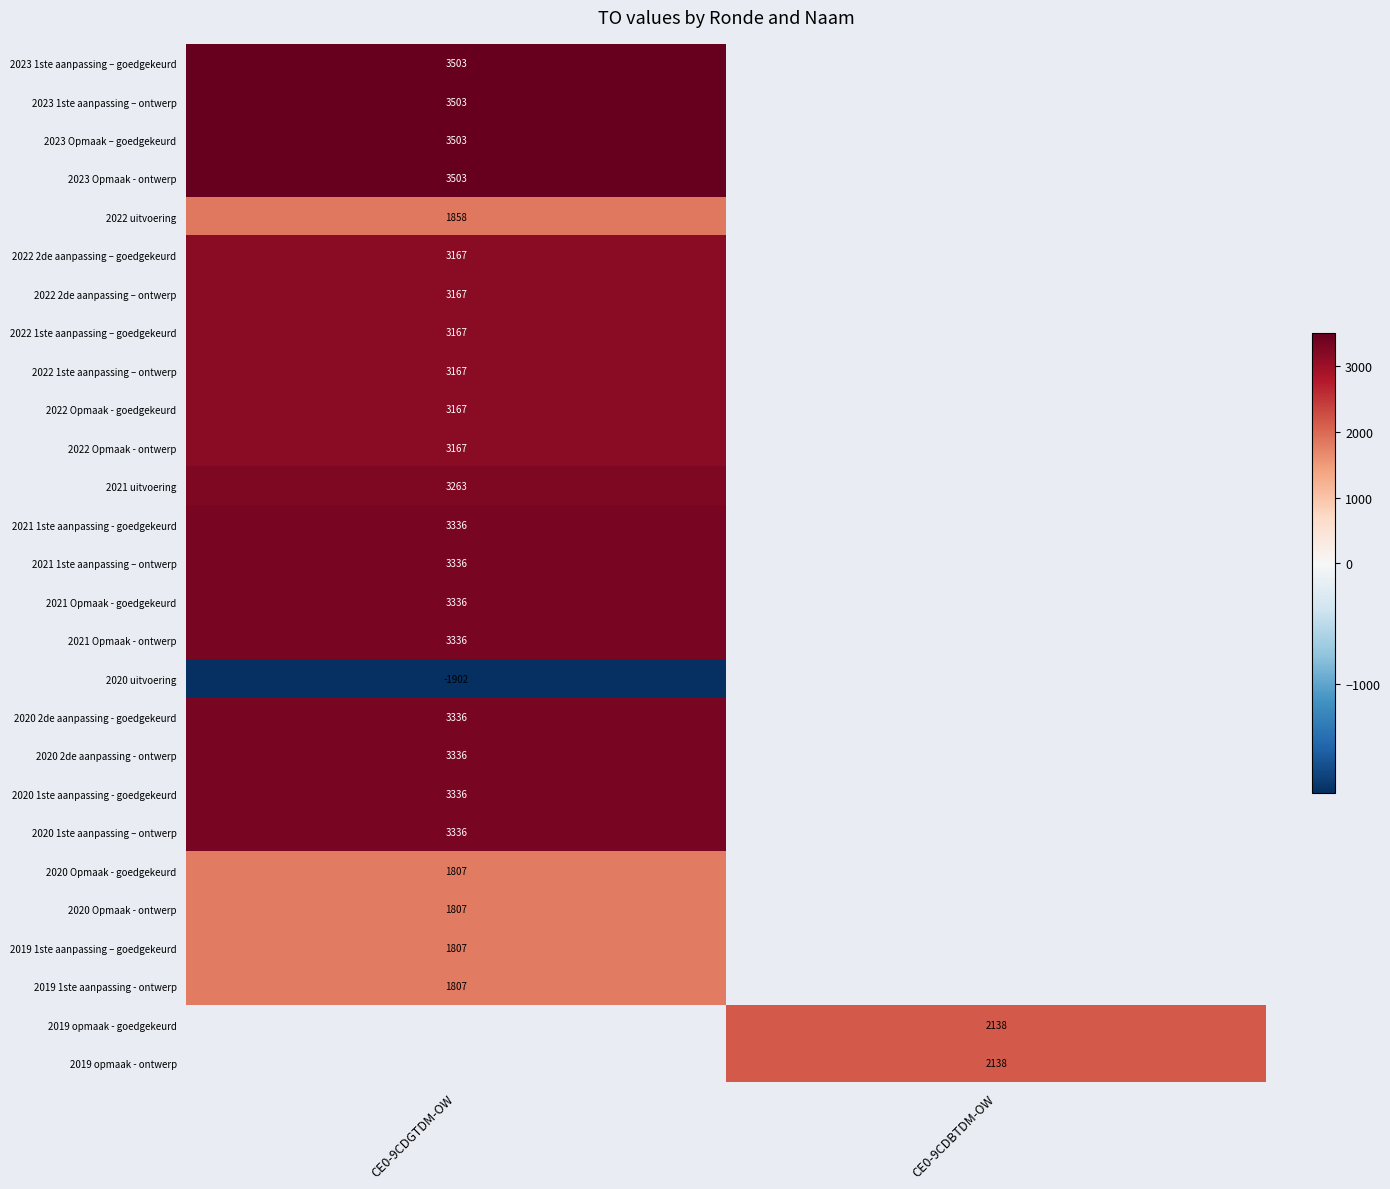

What is the minimum value shown in the chart?

-1902.0